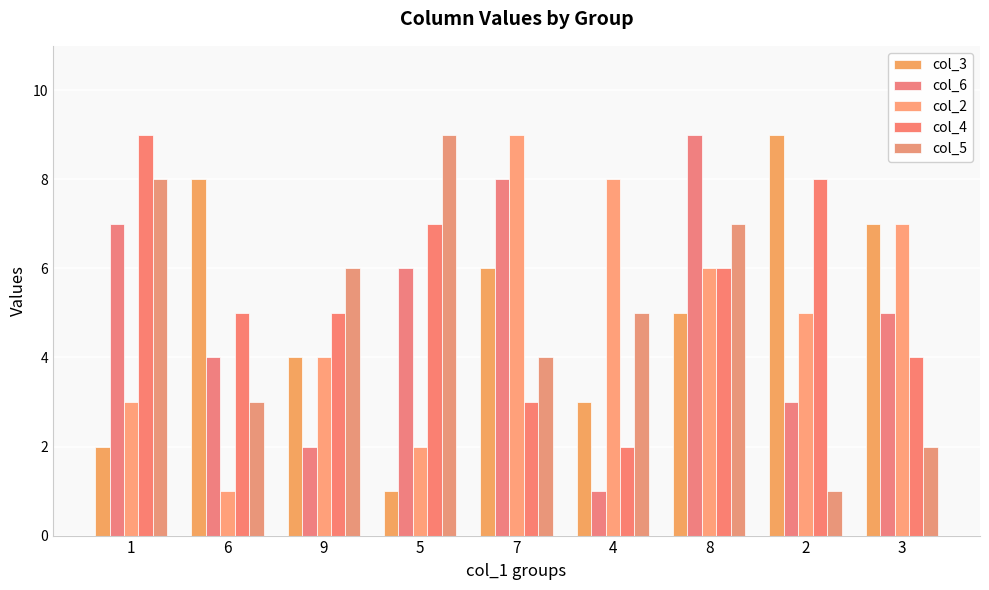

What is the label of the 1st bar from the right?

3